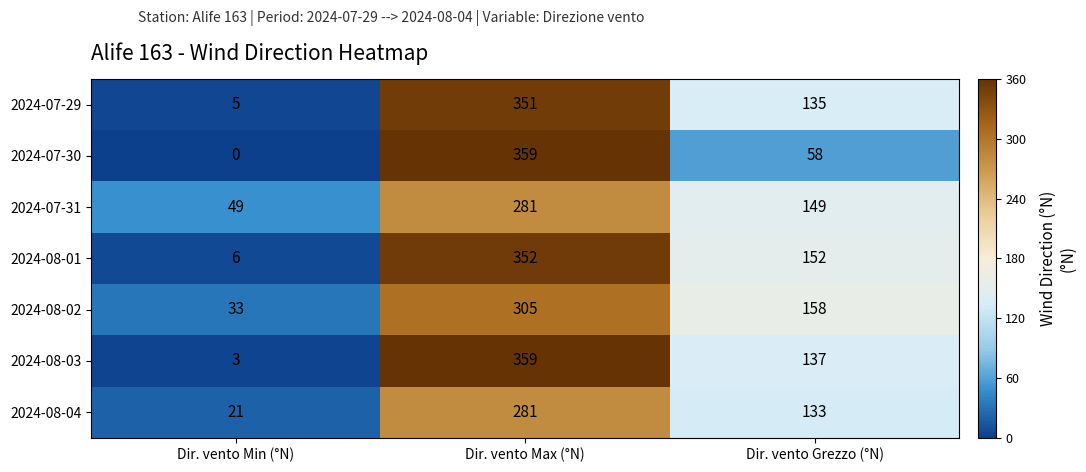

Which series has the widest spread of values?

2024-07-30